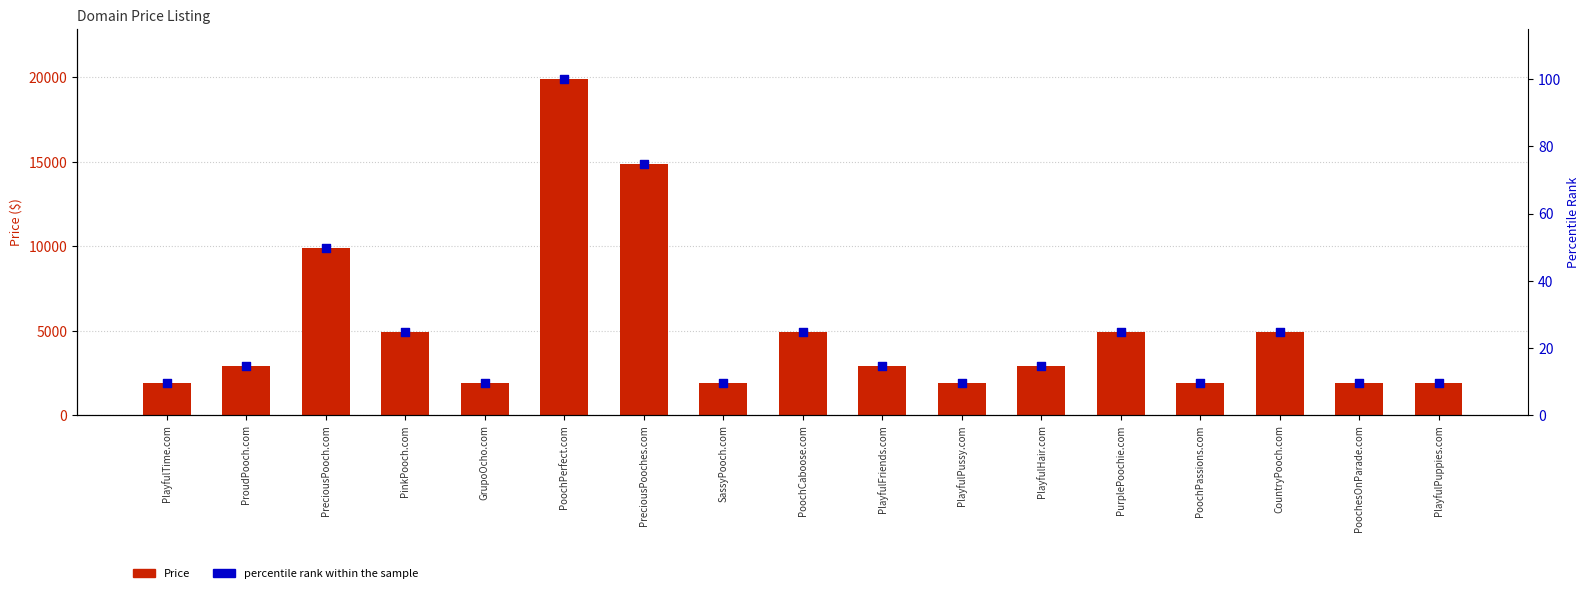

Is the value of Price at PlayfulPuppies.com greater than the value of percentile rank within the sample at PlayfulFriends.com?

Yes